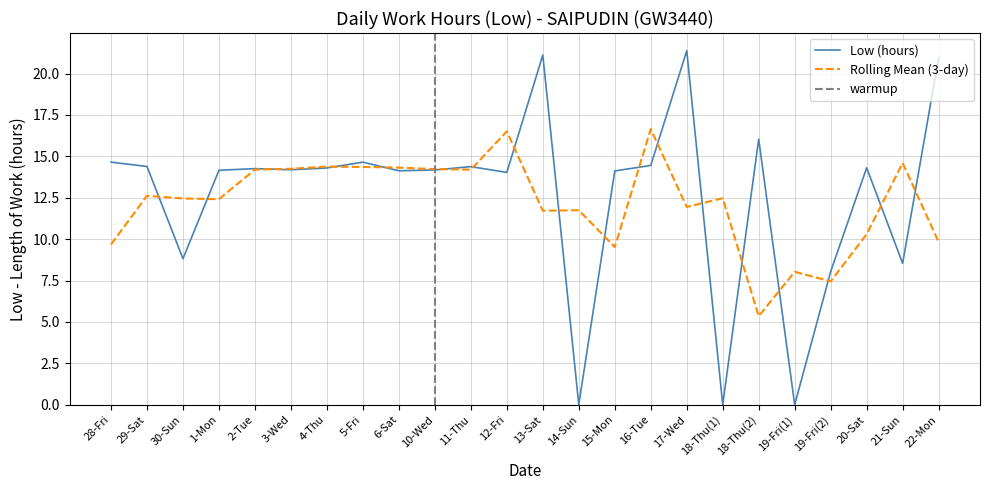

Does the chart have visible grid lines?

Yes